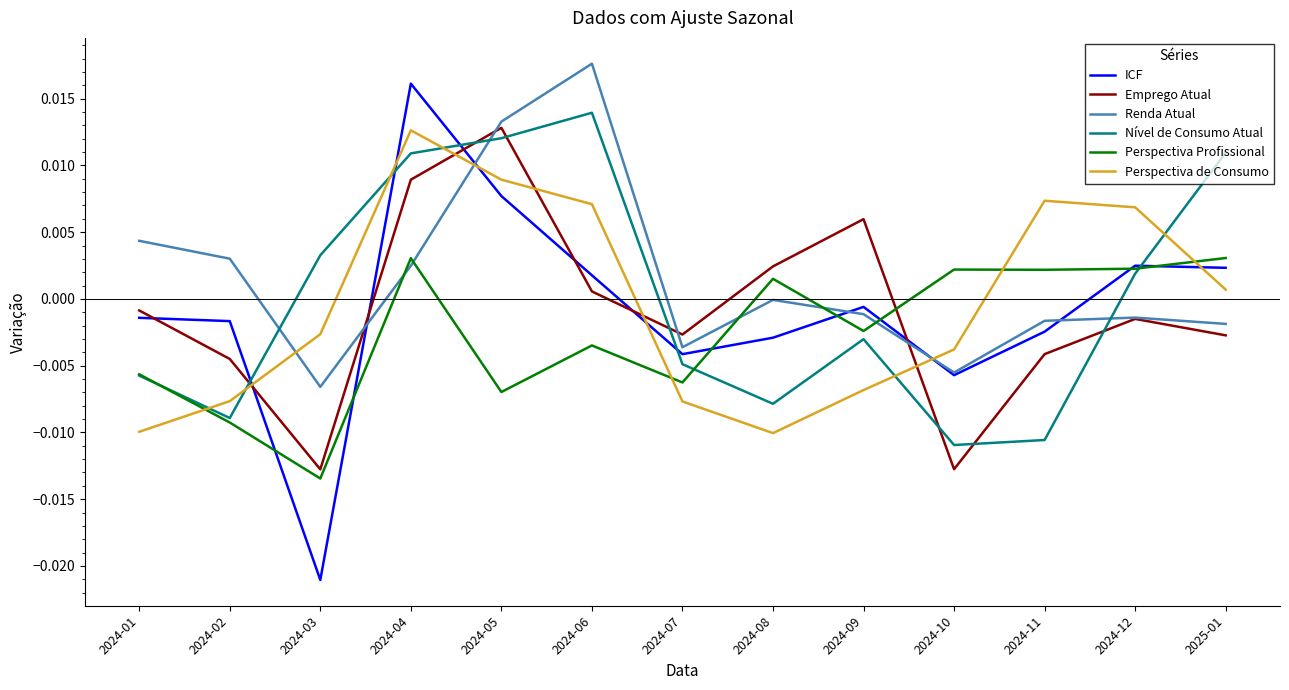

Where do Perspectiva Profissional and Perspectiva de Consumo first cross each other?

2024-01 and 2024-02